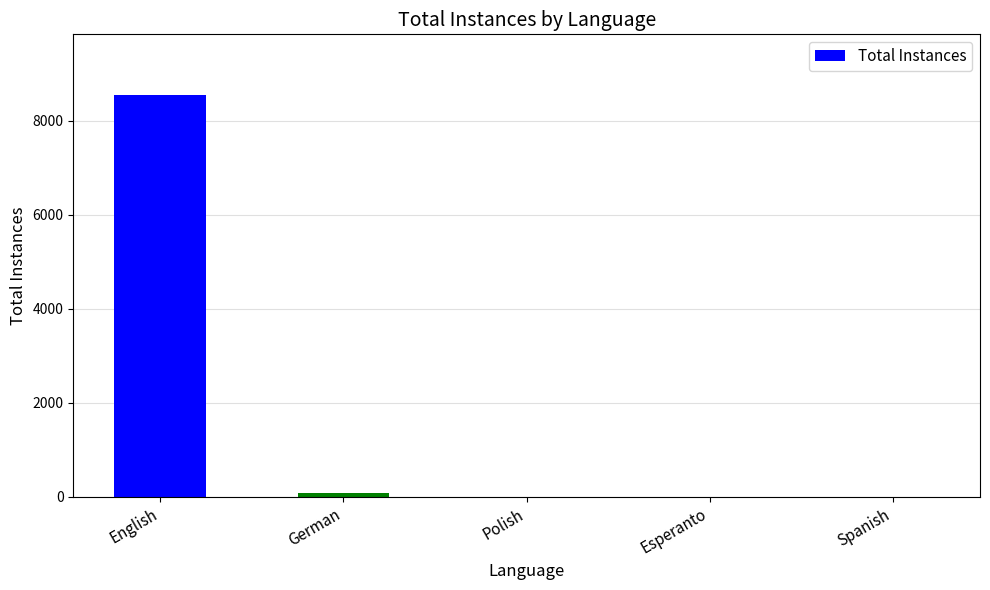

What is the ratio of the value at Esperanto to the value at Spanish?

1.0